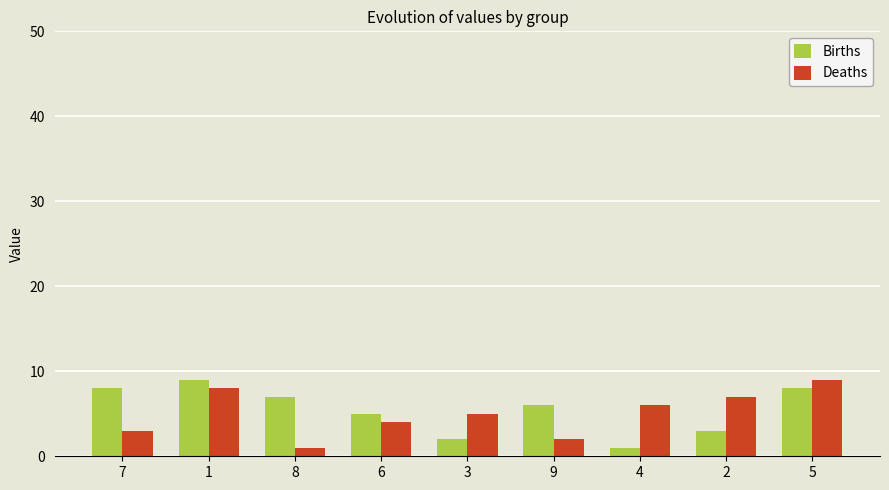

How many data points in Births are less than 6?

4